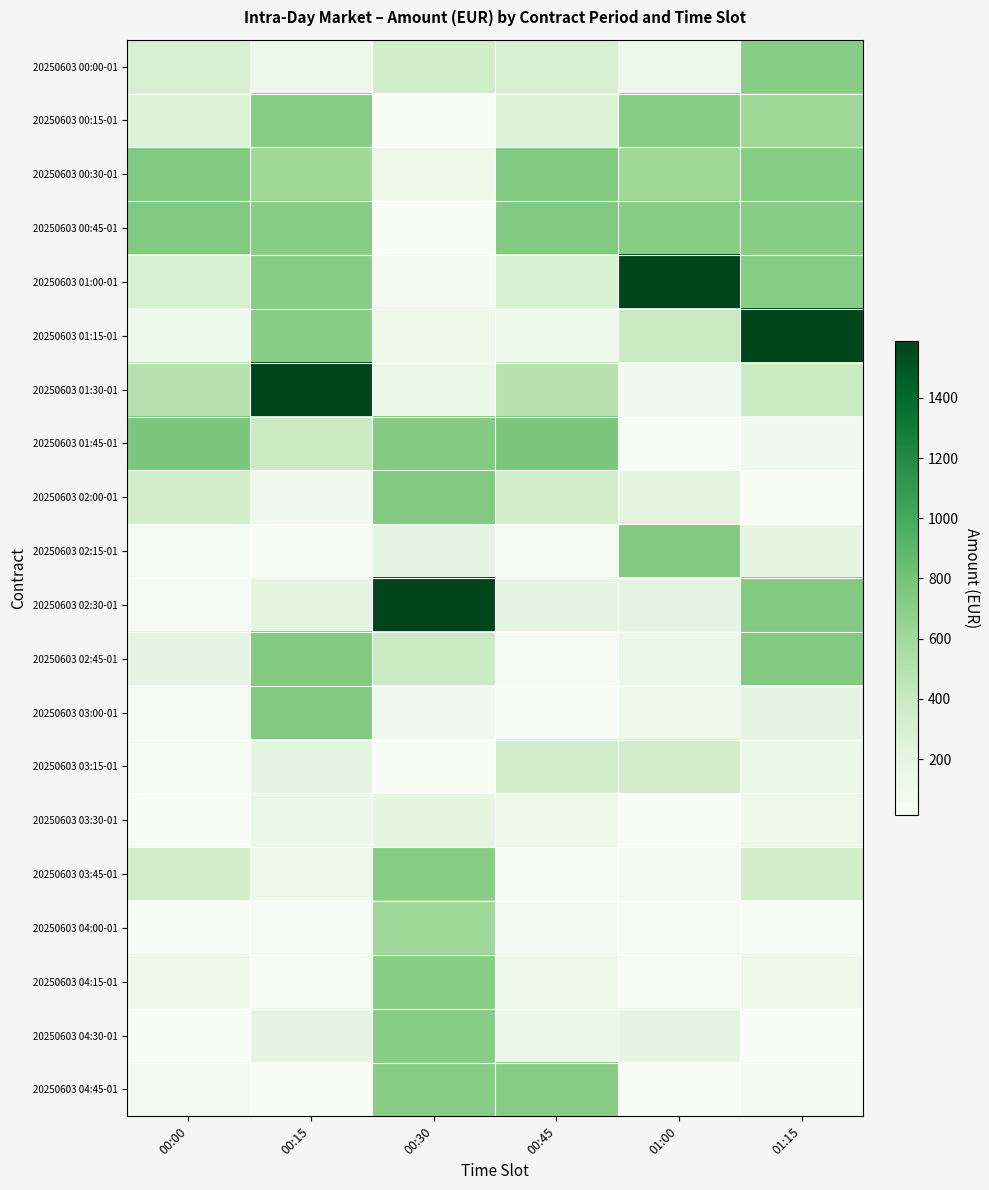

What is the difference between the highest and lowest values at 00:15?

1577.3